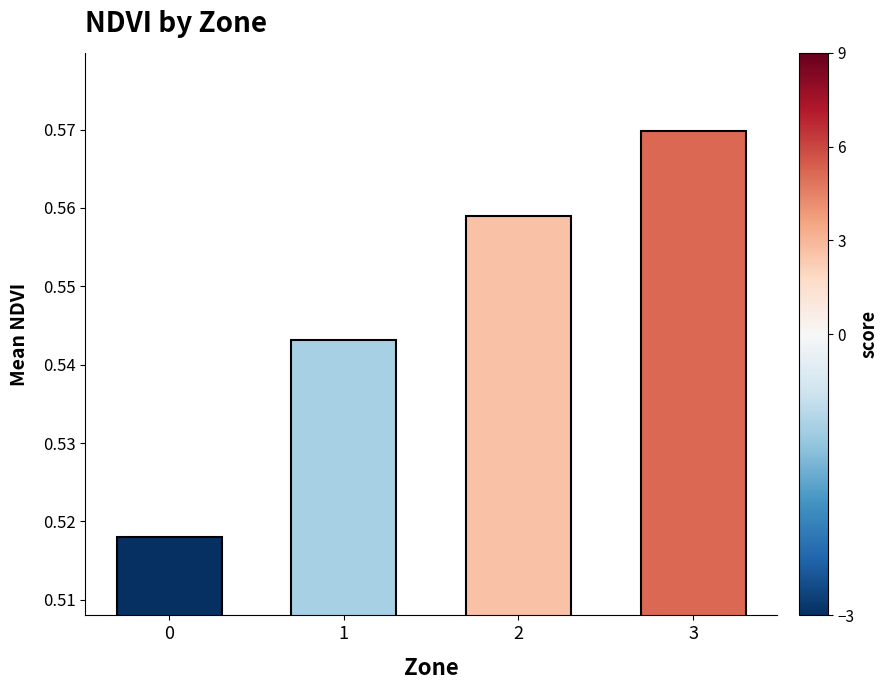

Are the bars grouped side by side (vs. stacked)?

No